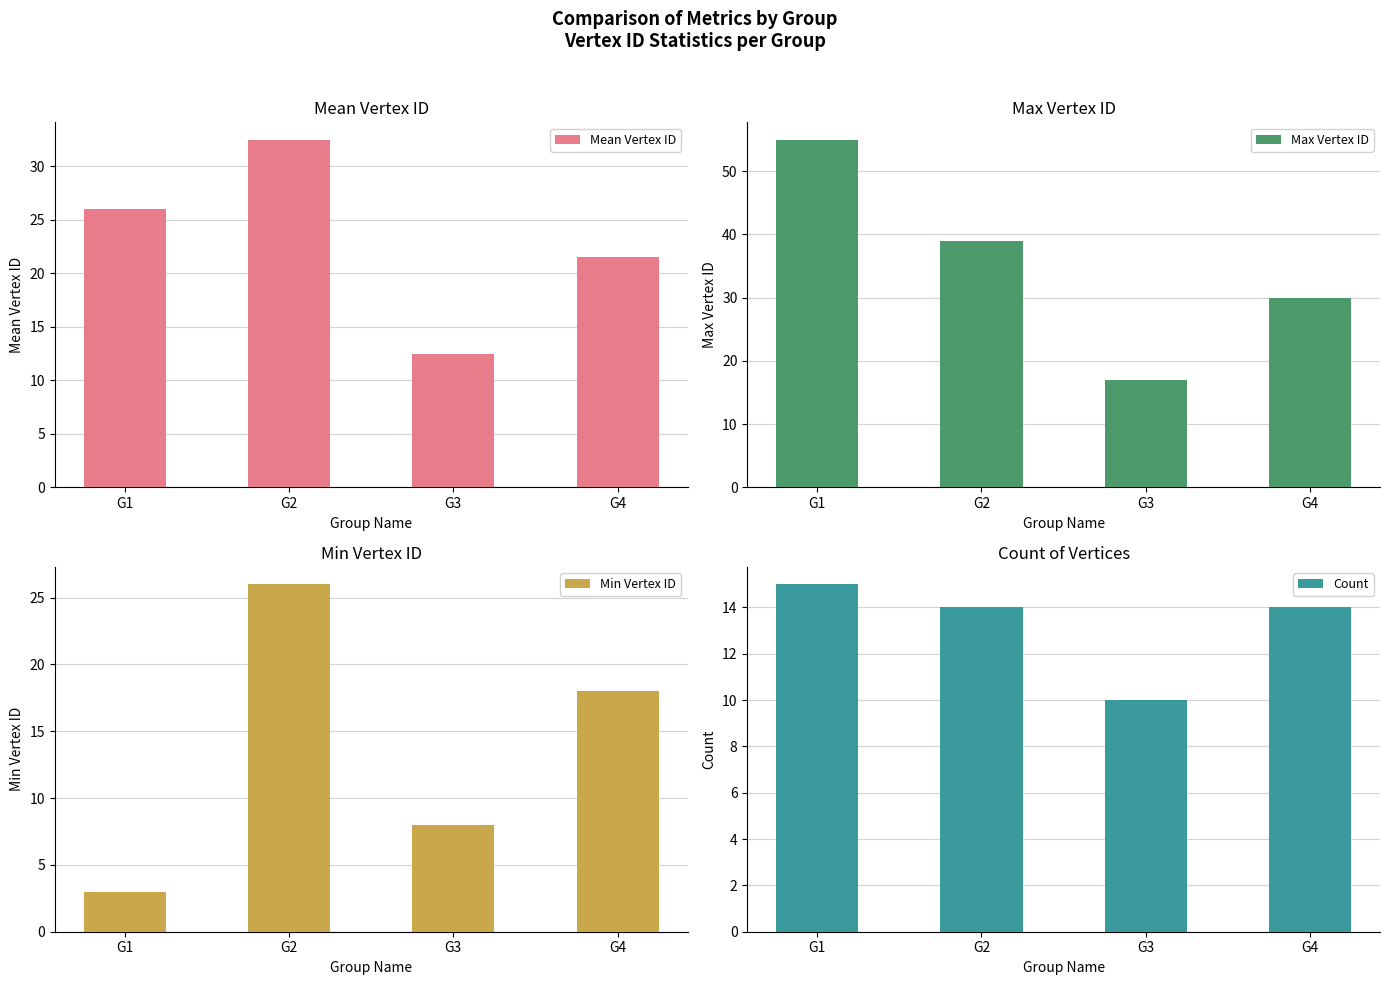

What are all the series names shown in the legend?

Mean Vertex ID, Max Vertex ID, Min Vertex ID, Count